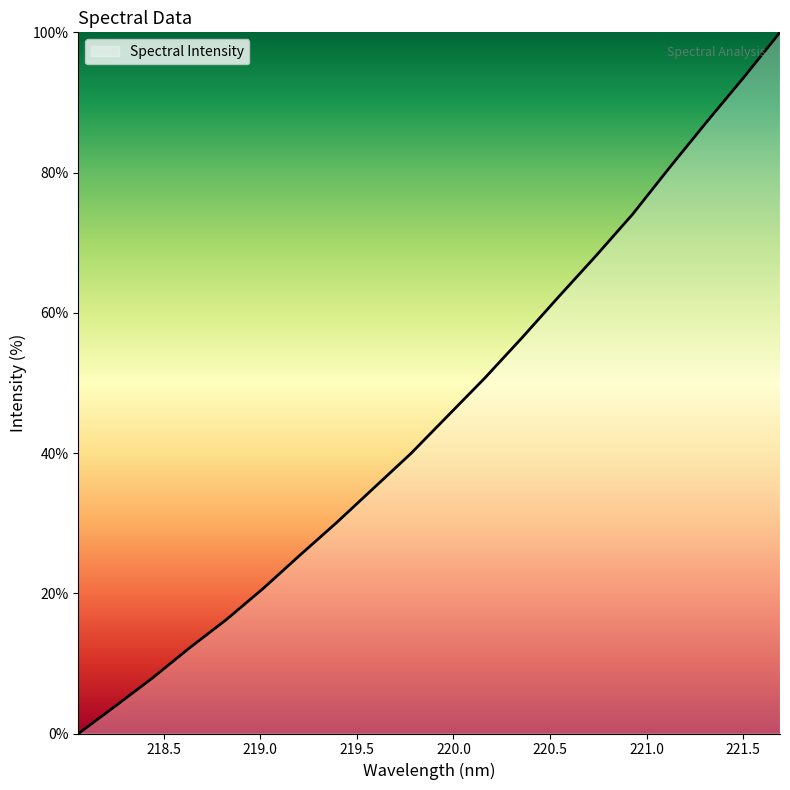

What is the difference between the maximum and minimum values?

100.0